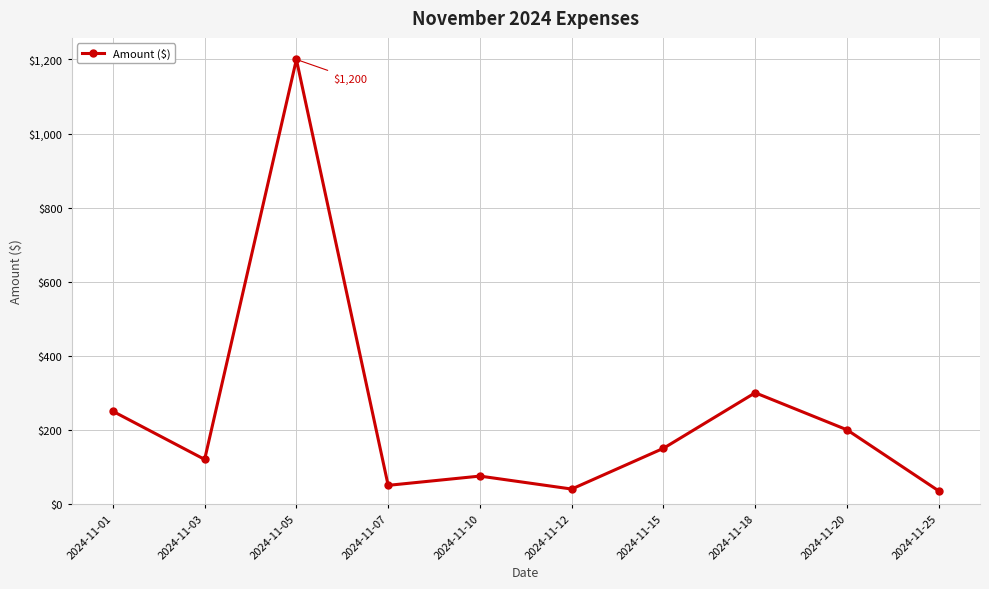

What is the difference between the maximum and minimum values?

1165